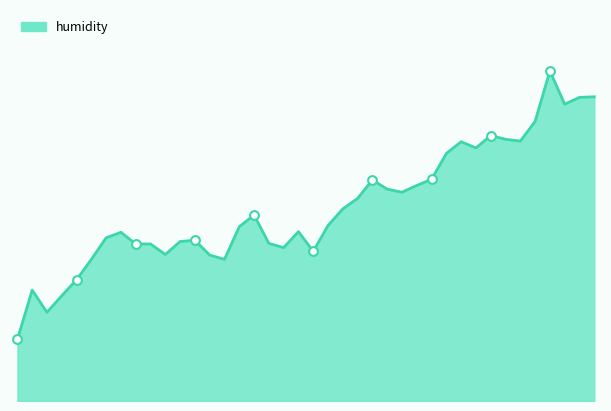

Does the chart have visible grid lines?

No